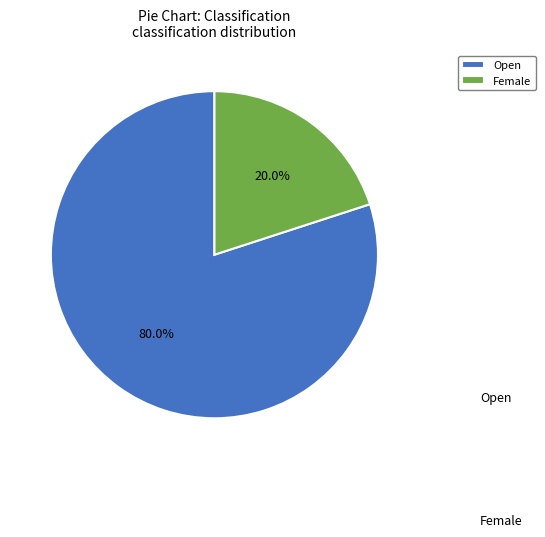

To the nearest percent, what is the combined percentage of Female and Open?

100%